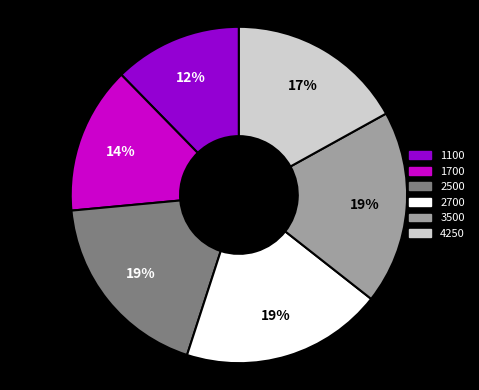

To the nearest percent, what portion does 2700 represent?

19%